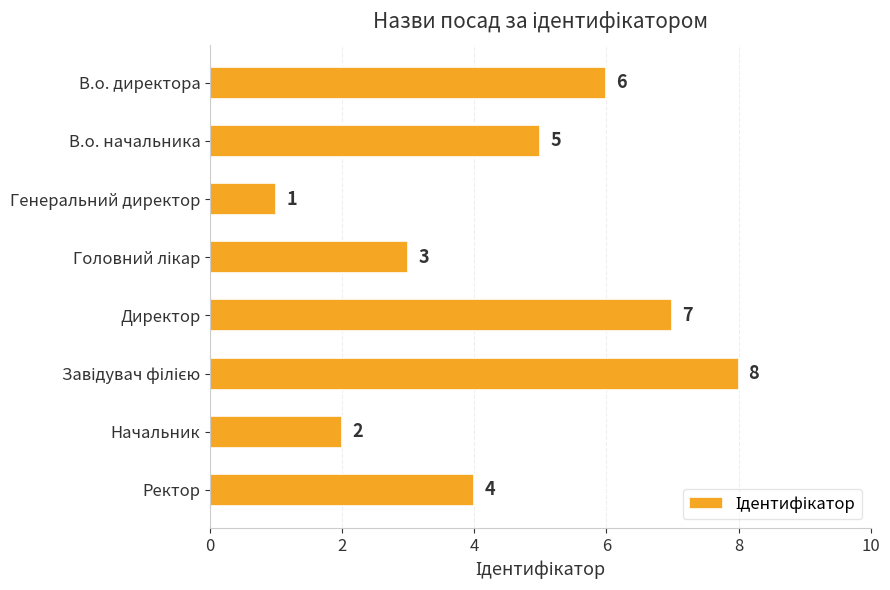

The chart shows a value of 2 at Начальник. True or false?

True